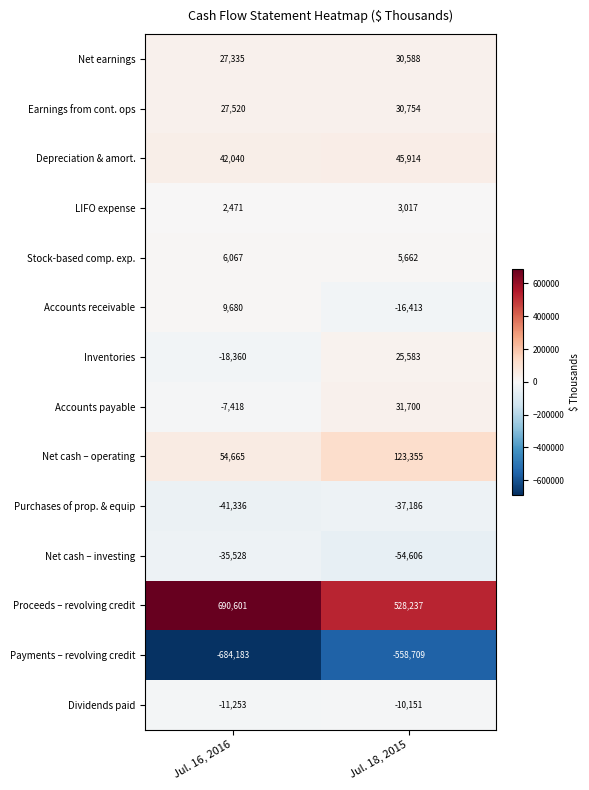

Rank the series at Jul. 18, 2015 from lowest to highest value.

Payments – revolving credit, Net cash – investing, Purchases of prop. & equip, Accounts receivable, Dividends paid, LIFO expense, Stock-based comp. exp., Inventories, Net earnings, Earnings from cont. ops, Accounts payable, Depreciation & amort., Net cash – operating, Proceeds – revolving credit